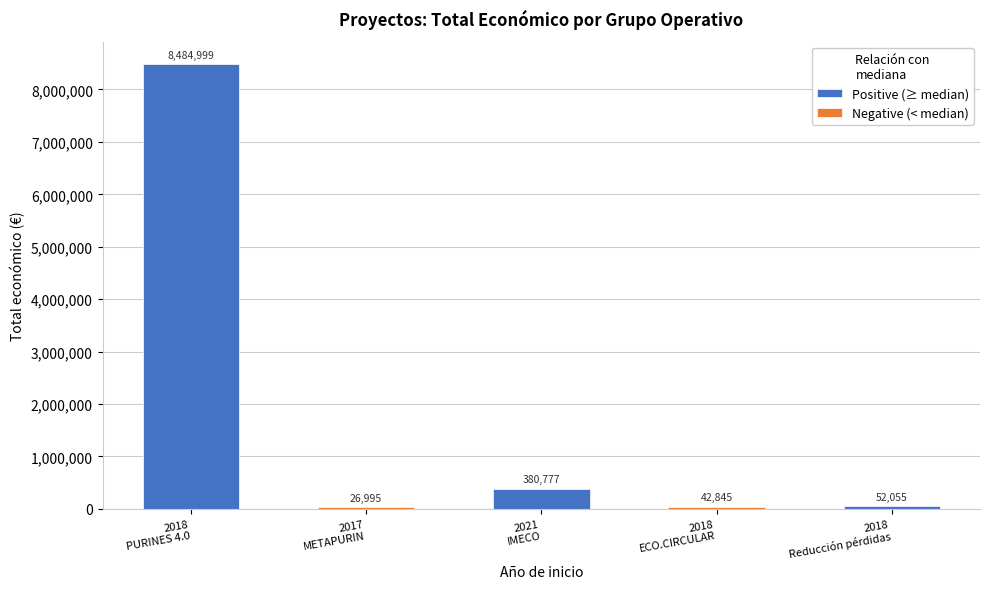

Rank the categories by value from highest to lowest.

2018 (PURINES 4.0), 2021 (IMECO), 2018 (Reducción pérdidas), 2018 (ECO.CIRCULAR), 2017 (METAPURIN)